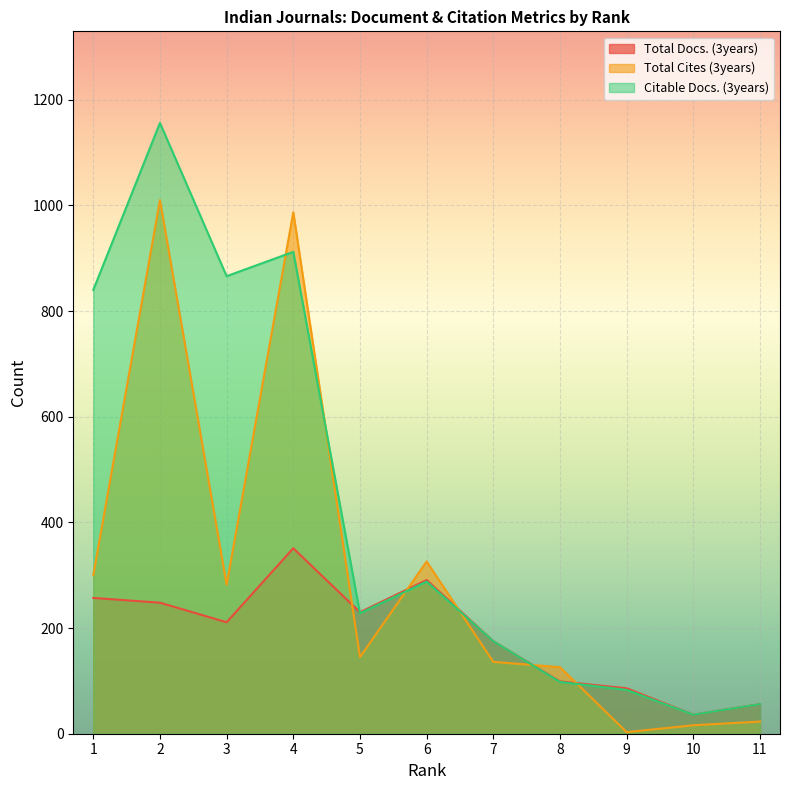

What is the value of the Total Docs. (3years) point at the 11th from the left?

56